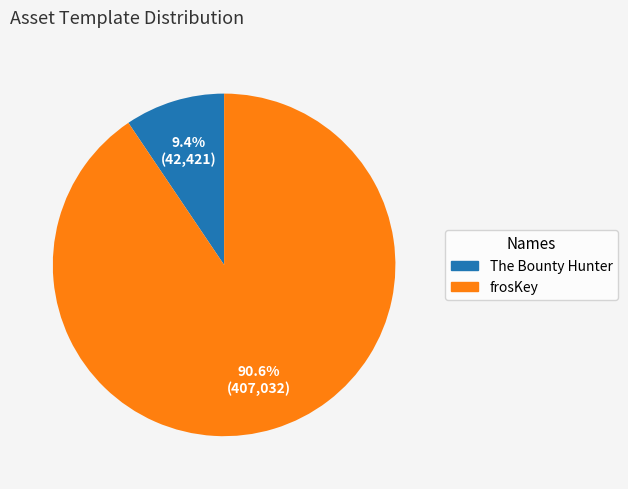

Approximately how many times larger is the value at frosKey compared to The Bounty Hunter?

9.6